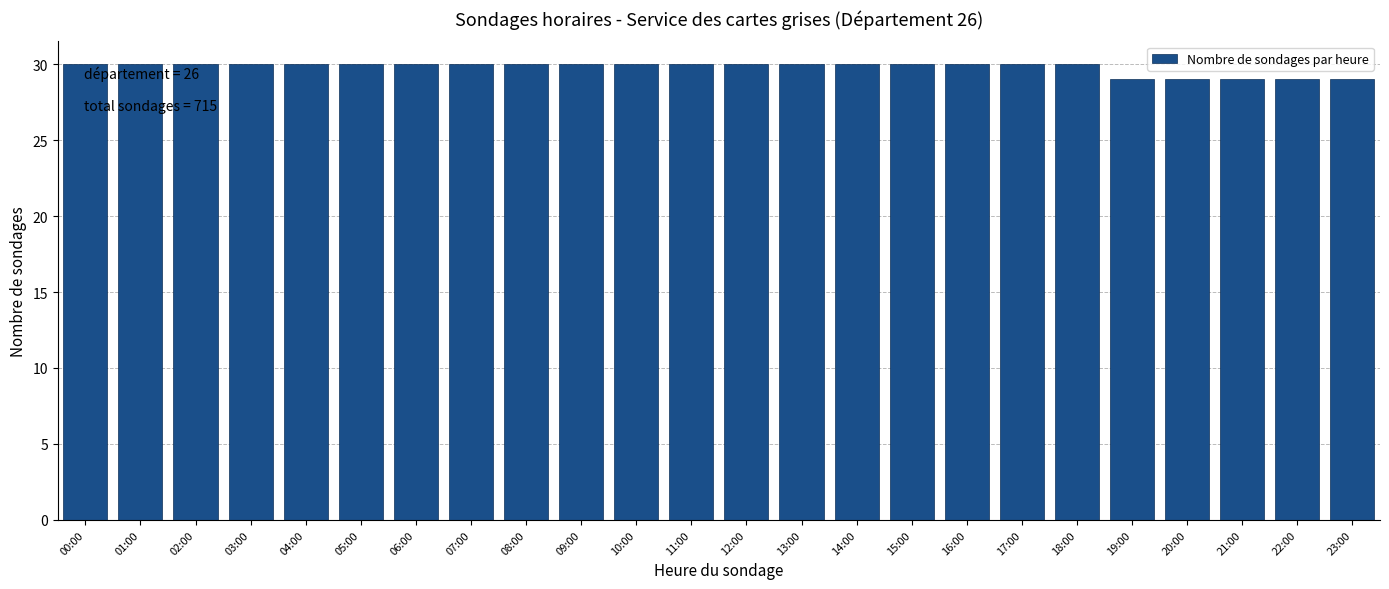

Reading right to left, extract all data points from this chart.

29	29	29	29	29	30	30	30	30	30	30	30	30	30	30	30	30	30	30	30	30	30	30	30